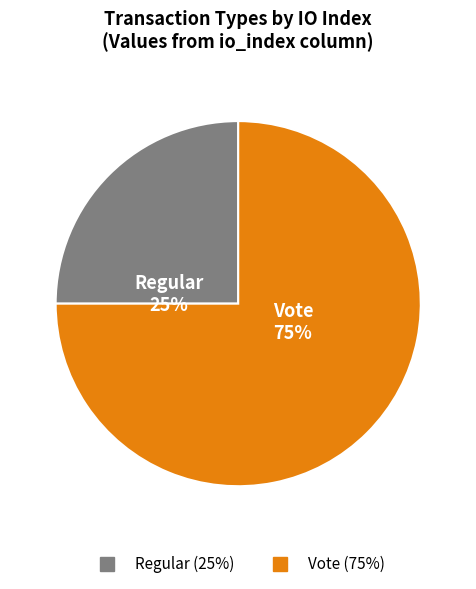

Between Regular and Vote, which is larger?

Vote